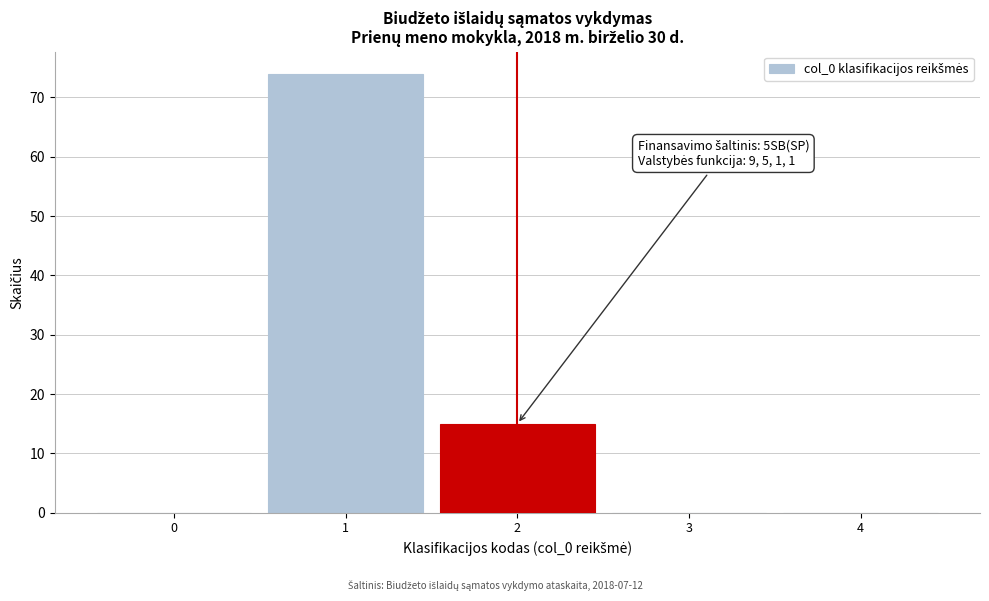

Reading right to left, what are all the values shown in this chart?

4=0	3=0	2=15	1=74	0=0